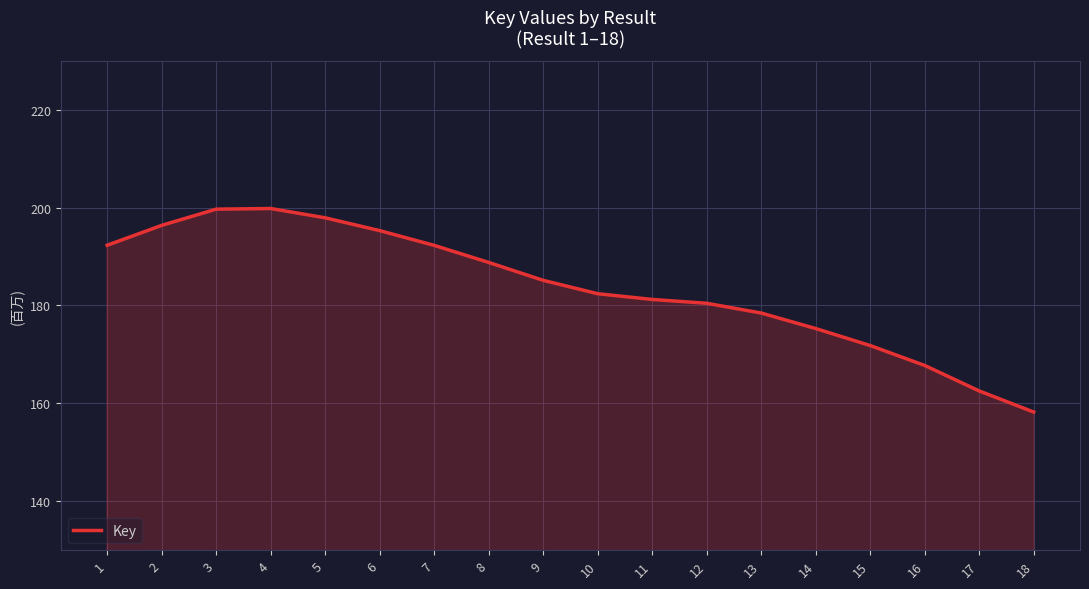

Does the chart have visible grid lines?

Yes